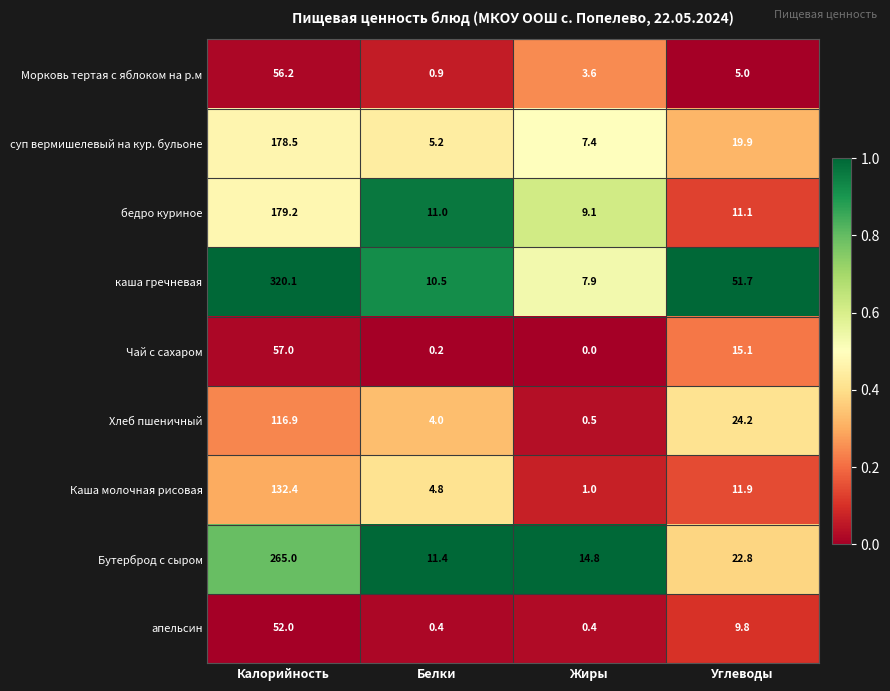

What is the difference between the second highest and minimum values in the Каша молочная рисовая series?

10.9